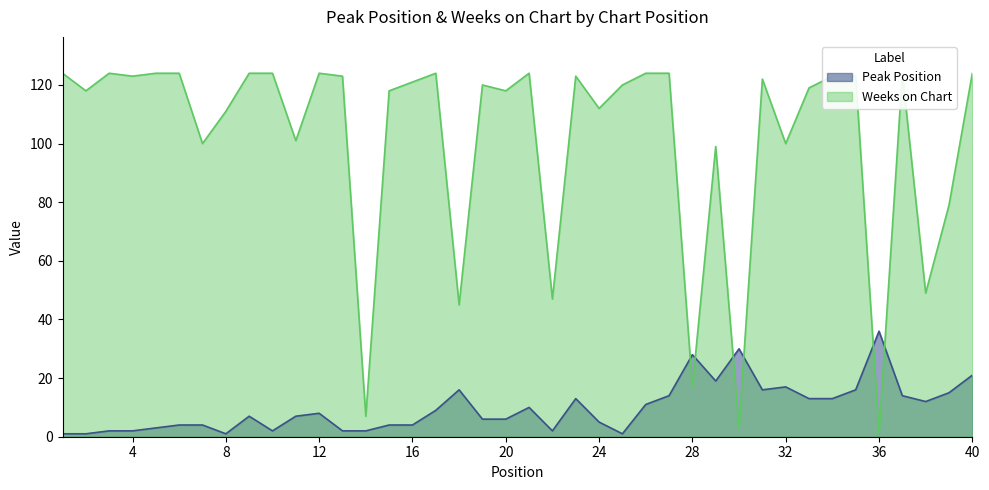

What is the value of the Peak Position point at the 33rd from the left?

13